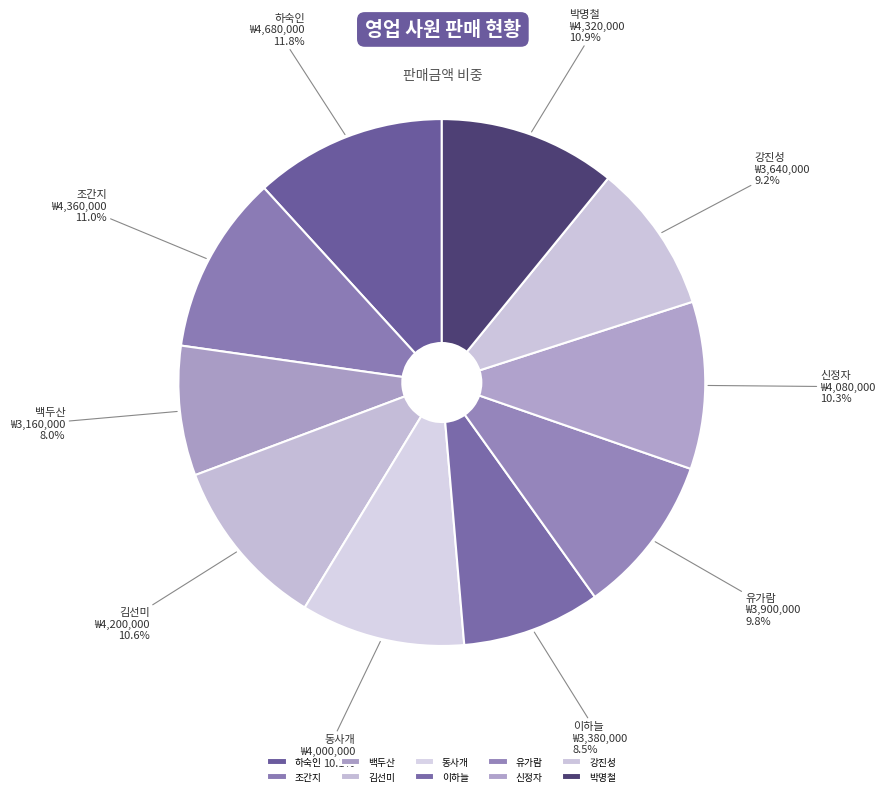

To the nearest percent, what percentage of the pie is 백두산?

8%